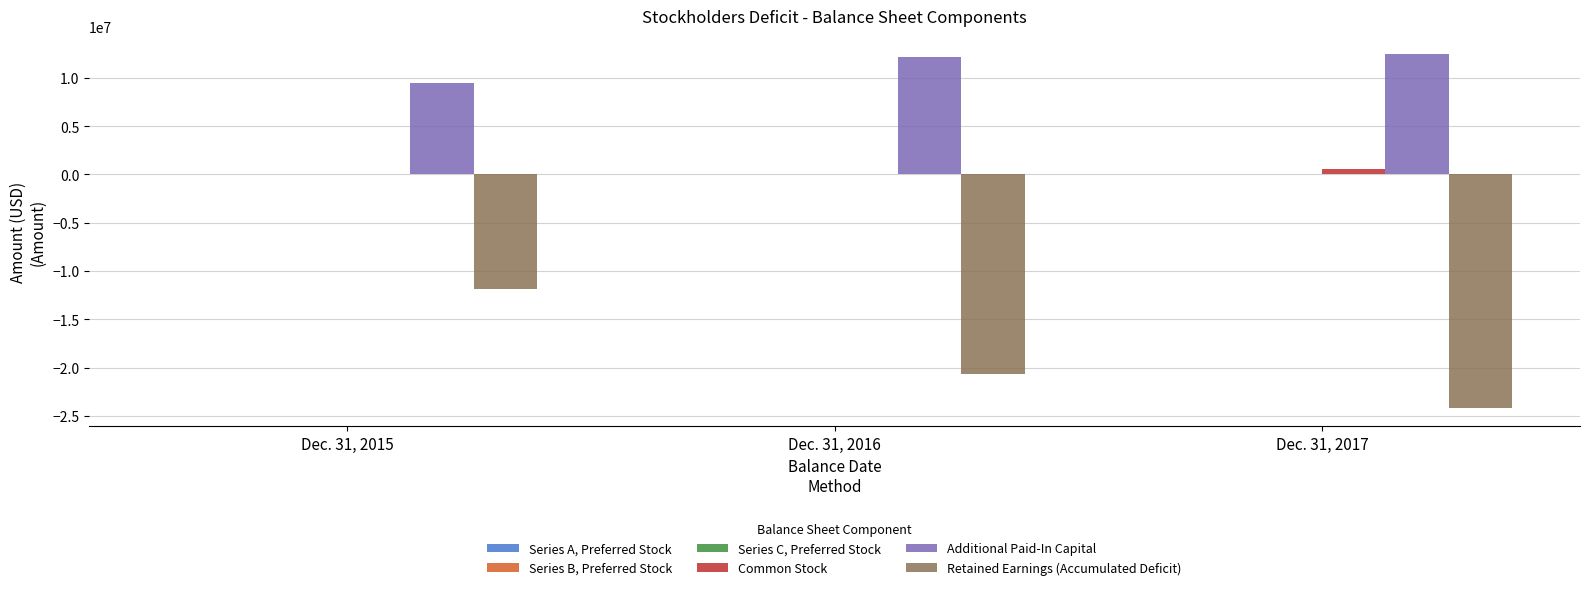

Between Dec. 31, 2015 and Dec. 31, 2016, which series saw the biggest shift?

Retained Earnings (Accumulated Deficit)